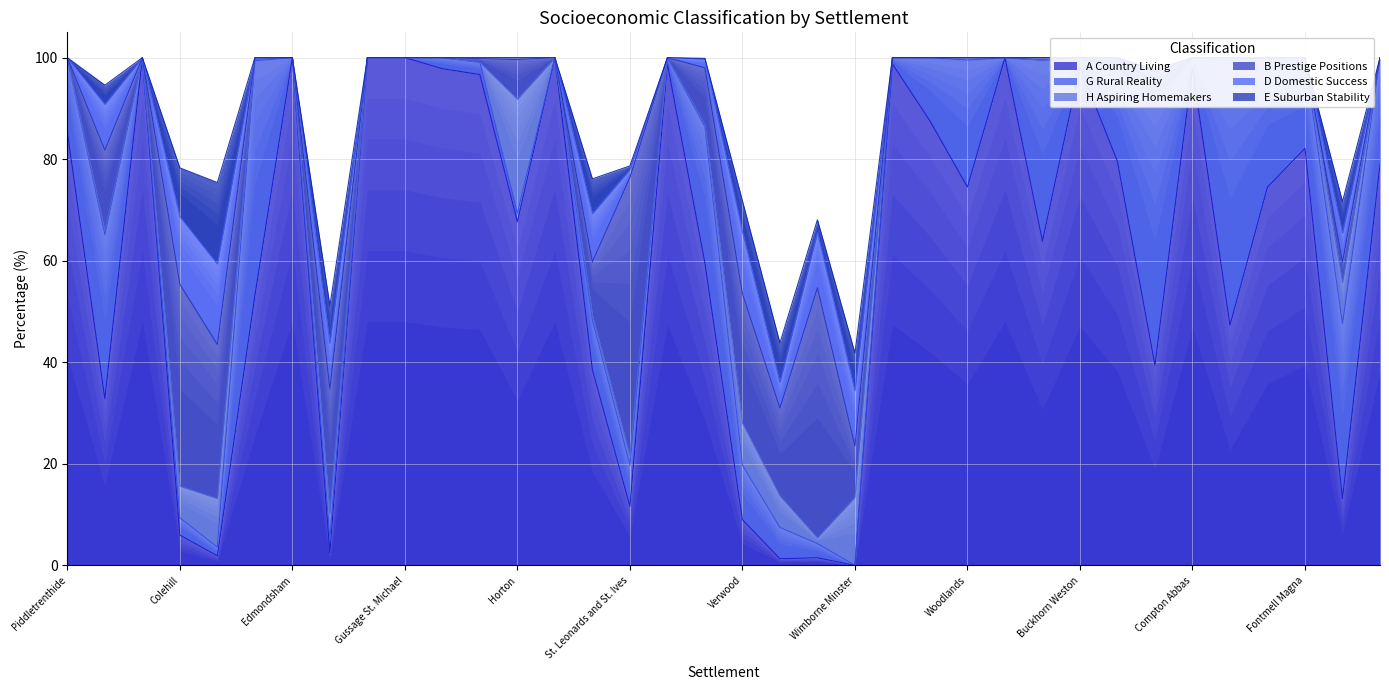

In G Rural Reality, how many points are lower than both neighbors (excluding endpoints)?

10